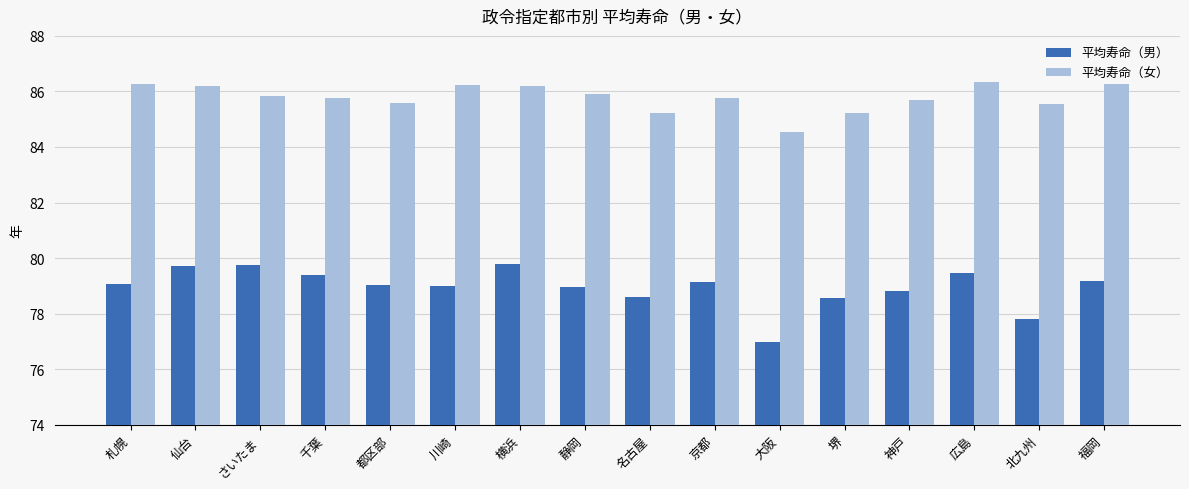

Is the value of 平均寿命（男） at 広島 greater than the value of 平均寿命（女） at 広島?

No